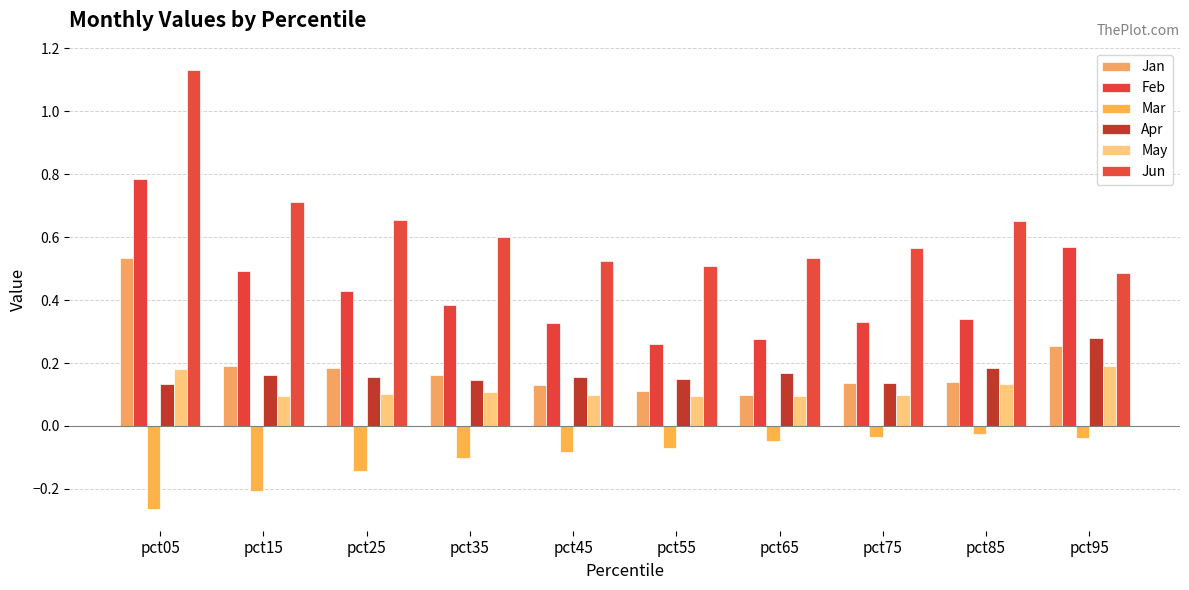

The Feb series shows 0.5 at pct15. True or false?

True